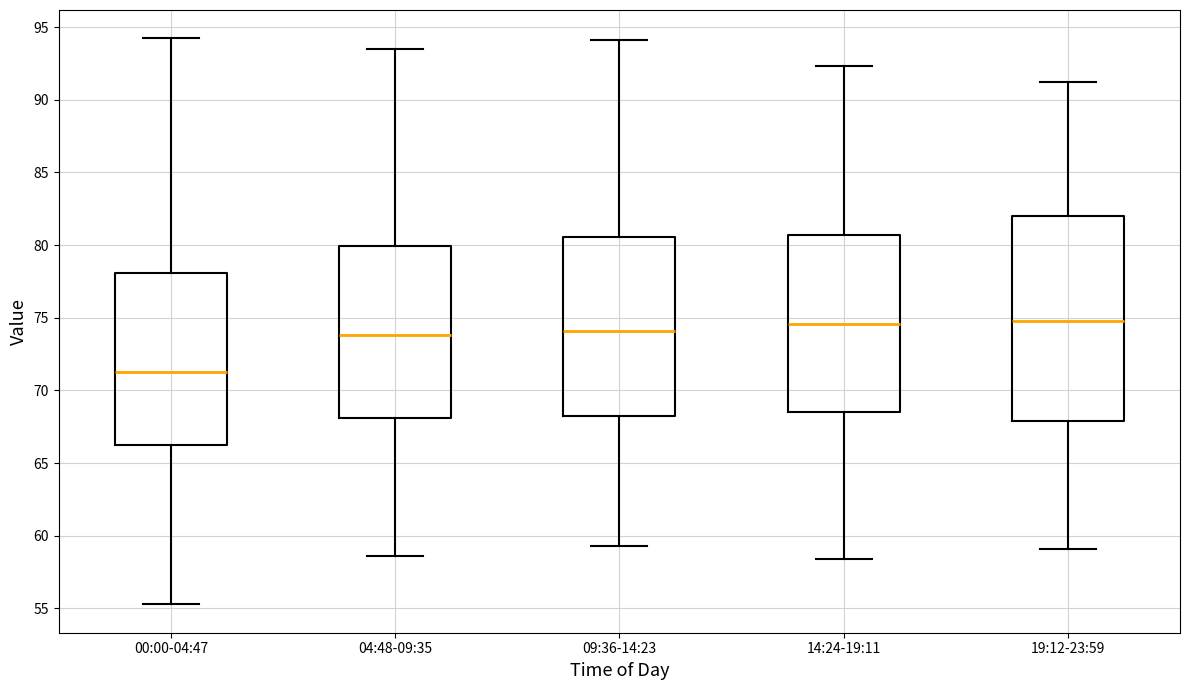

Reading left to right, transcribe this box plot: for each box, give where its median line is, the range the box spans, and where its two whiskers end, as read against the y-axis. The values are not printed on the chart, so give them approximately, as read against the axis.

00:00-04:47: median 71.5, box 66.5 to 78.0, whiskers 55.5 to 94.0
04:48-09:35: median 74.0, box 68.0 to 80.0, whiskers 58.5 to 93.5
09:36-14:23: median 74.0, box 68.0 to 80.5, whiskers 59.5 to 94.0
14:24-19:11: median 74.5, box 68.5 to 80.5, whiskers 58.5 to 92.5
19:12-23:59: median 75.0, box 68.0 to 82.0, whiskers 59.0 to 91.0